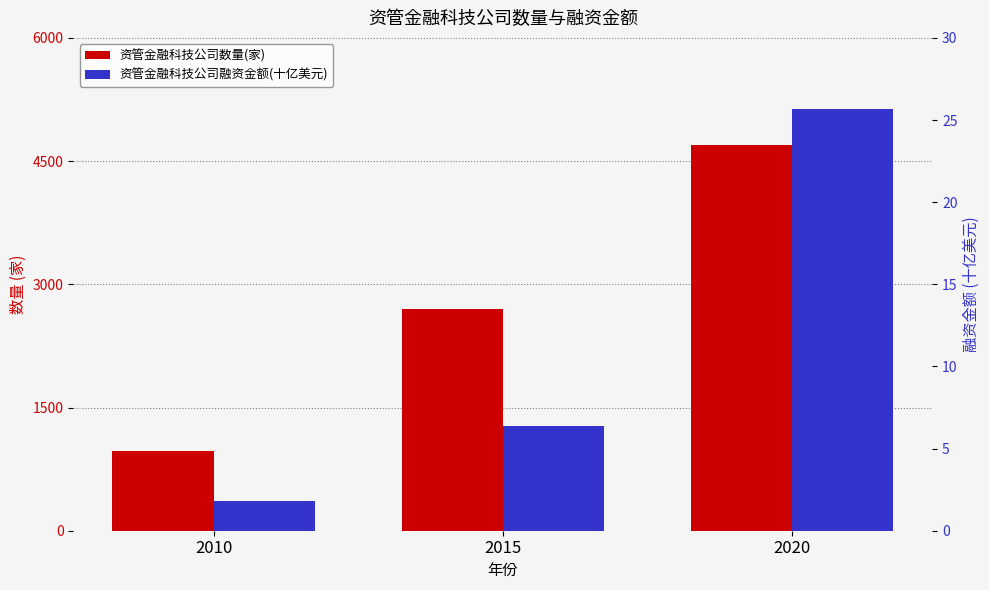

What is the value of the 资管金融科技公司数量(家) bar at the 2nd from the left?

2700.0